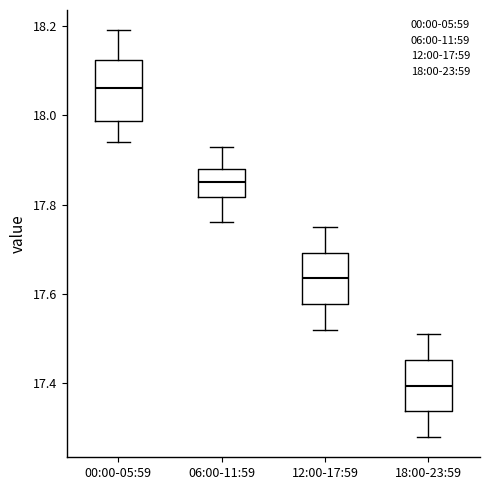

Reading left to right, transcribe this box plot: for each box, give where its median line is, the range the box spans, and where its two whiskers end, as read against the y-axis. The values are not printed on the chart, so give them approximately, as read against the axis.

00:00-05:59: median 18.06, box 17.98 to 18.12, whiskers 17.94 to 18.20
06:00-11:59: median 17.86, box 17.82 to 17.88, whiskers 17.76 to 17.94
12:00-17:59: median 17.64, box 17.58 to 17.70, whiskers 17.52 to 17.76
18:00-23:59: median 17.40, box 17.34 to 17.46, whiskers 17.28 to 17.52